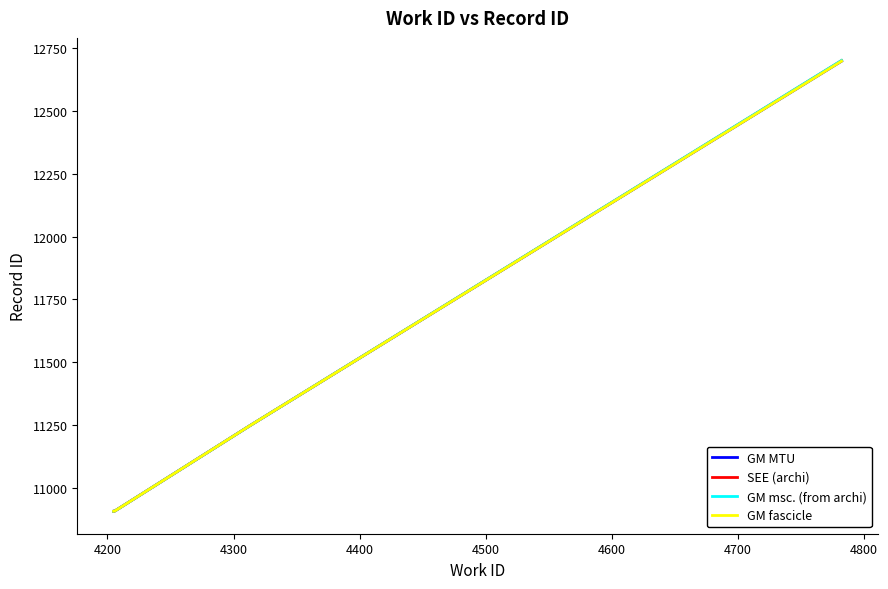

What is the difference between the maximum and minimum values in the GM msc. (from archi) series?

1792